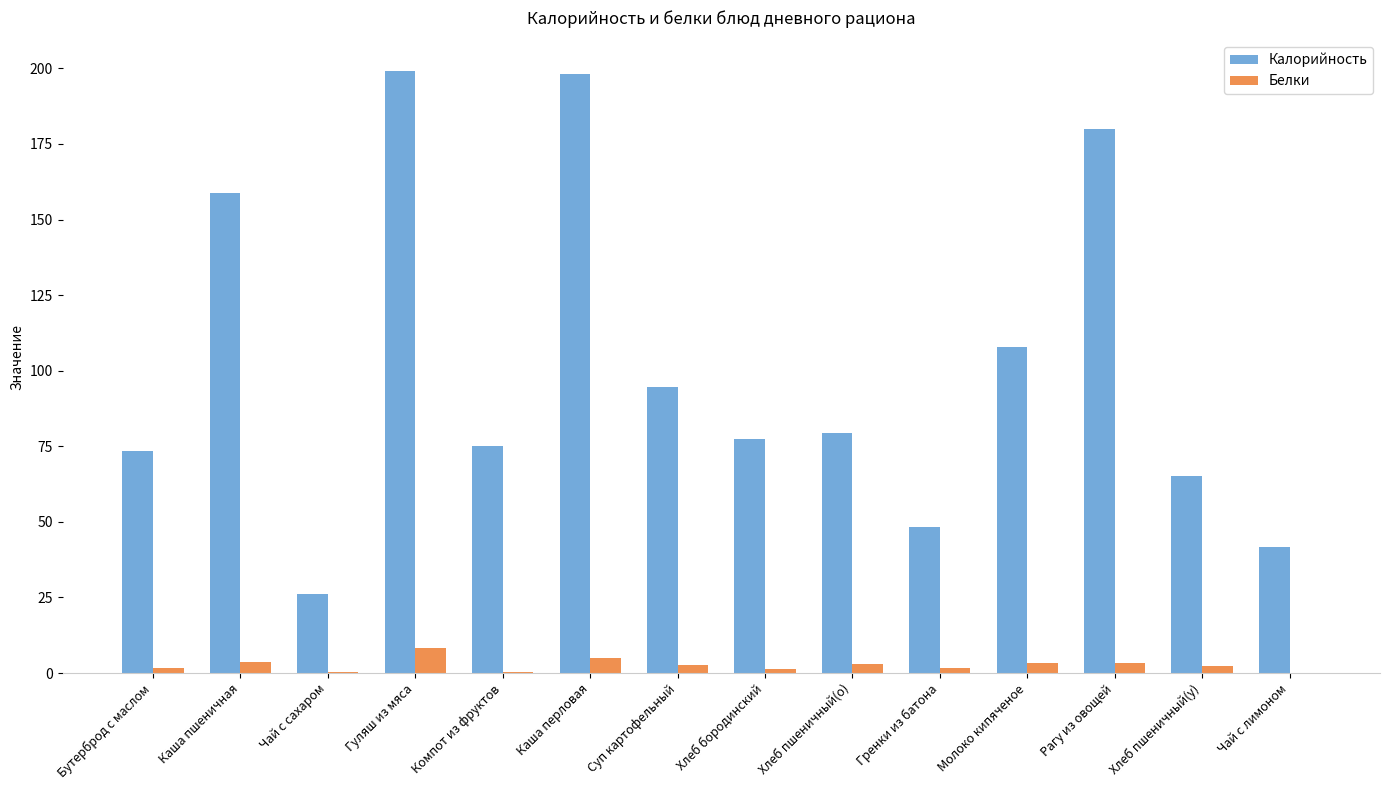

Which series has the largest total across all categories?

Калорийность